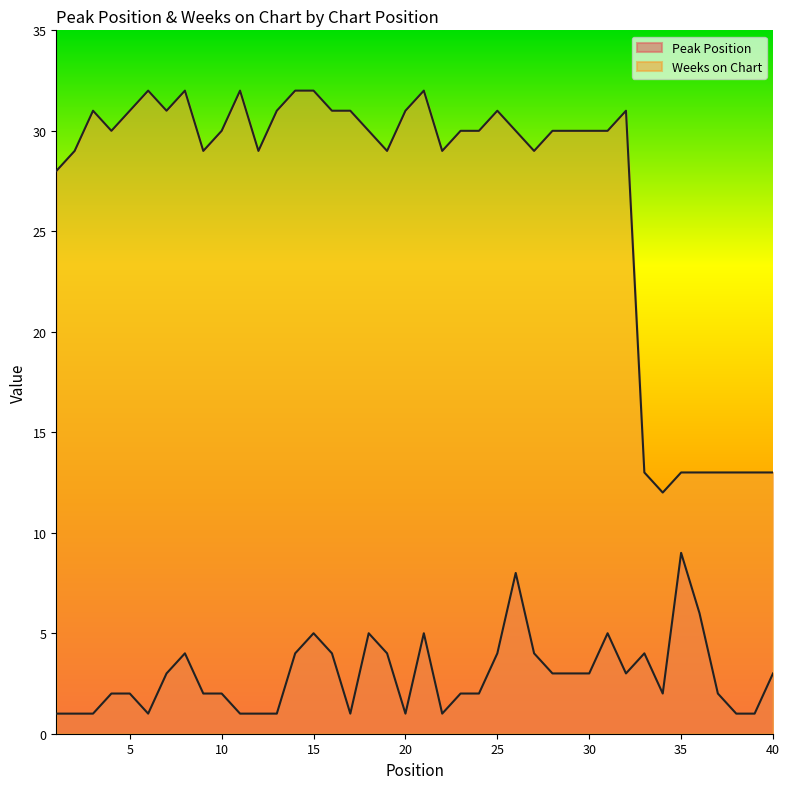

What is the difference between the maximum and minimum values in the Peak Position series?

8